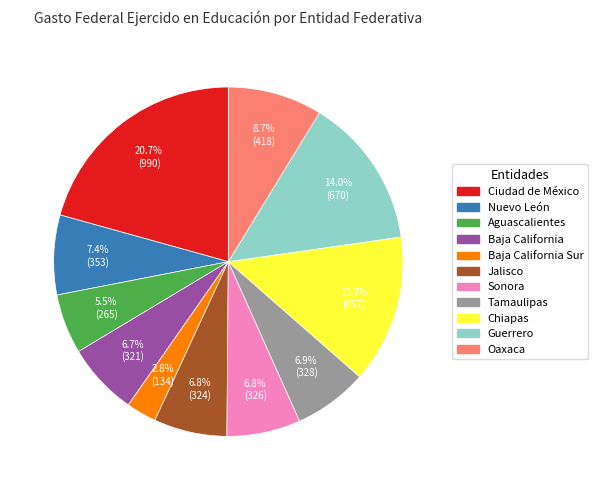

How many segments does this pie chart have?

11